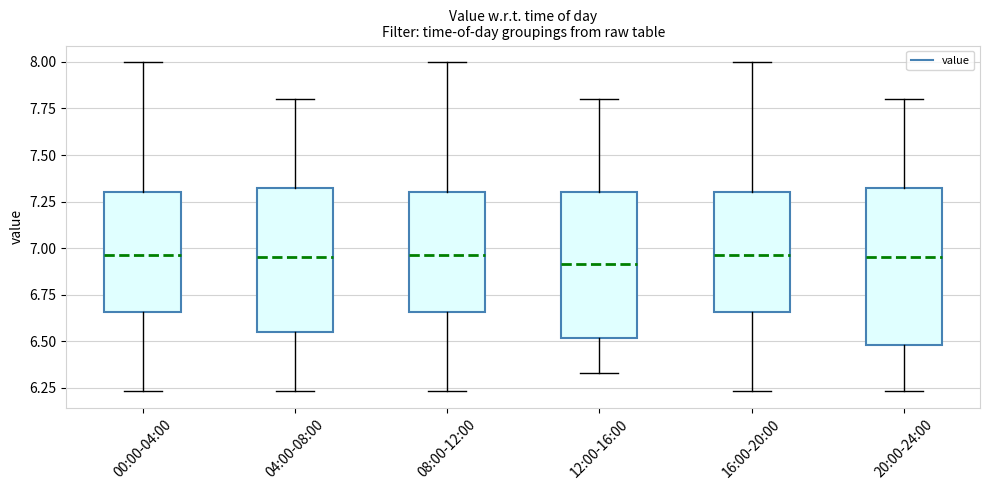

Where is the lower edge of the box for 00:00-04:00 on the y-axis? The values are not printed on the chart, so give them approximately, as read against the axis.

6.65